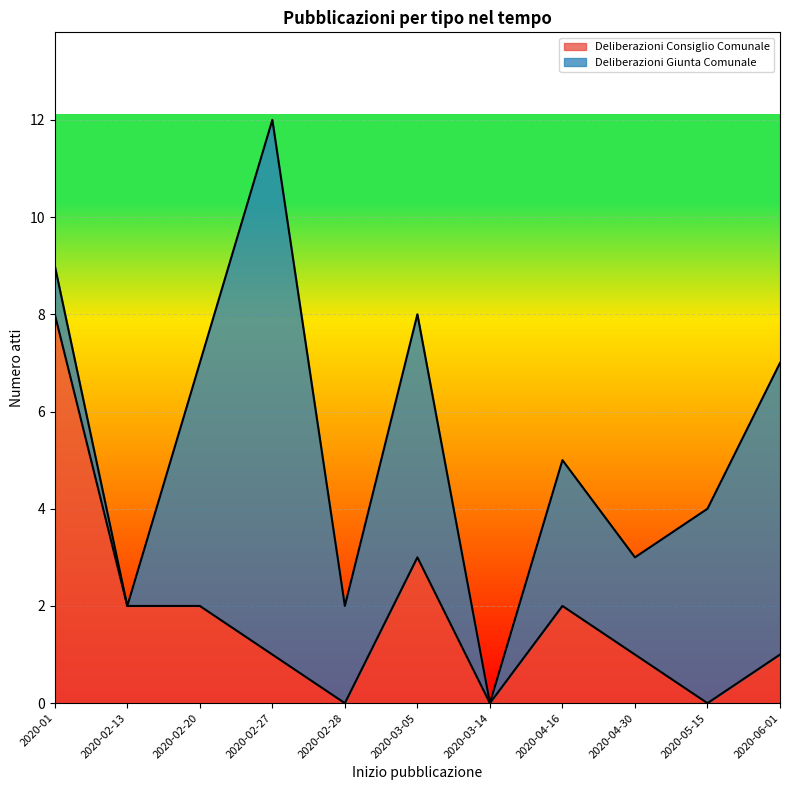

Is it true that the value at 2020-04-16 is 2?

True